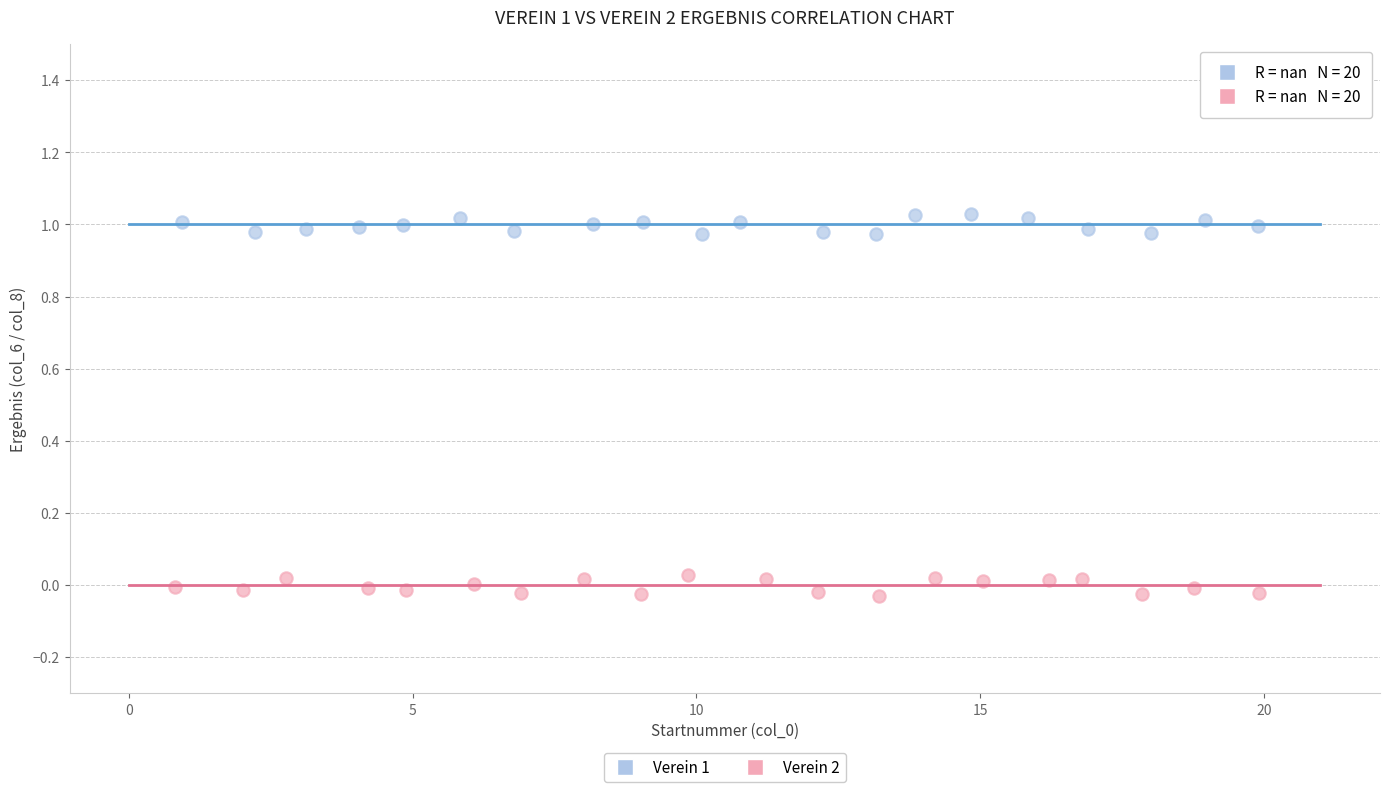

Which series contains the highest Y value?

Verein 1